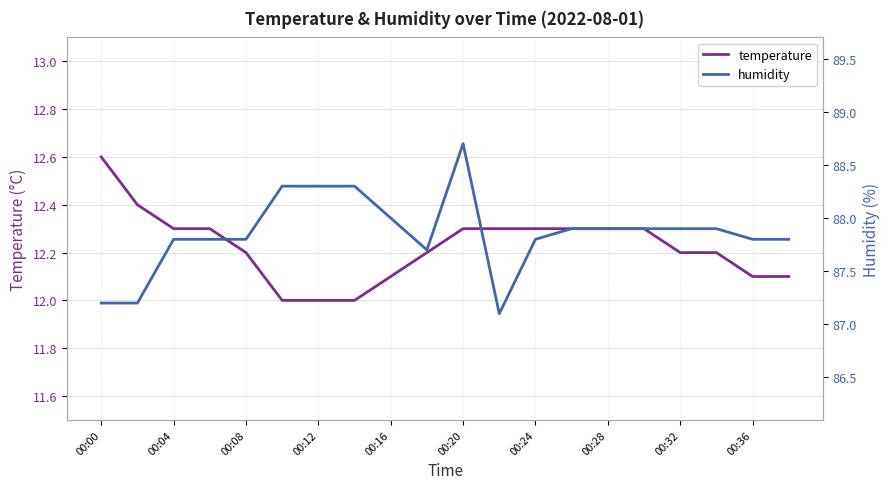

The temperature series shows 4.5 at 00:04. True or false?

False